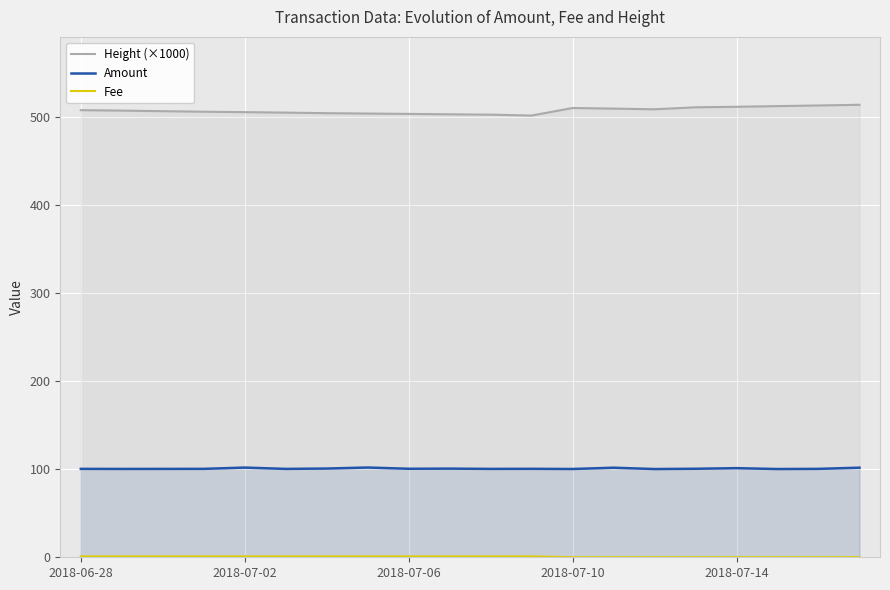

What is the maximum value for Height (×1000)?

513.4